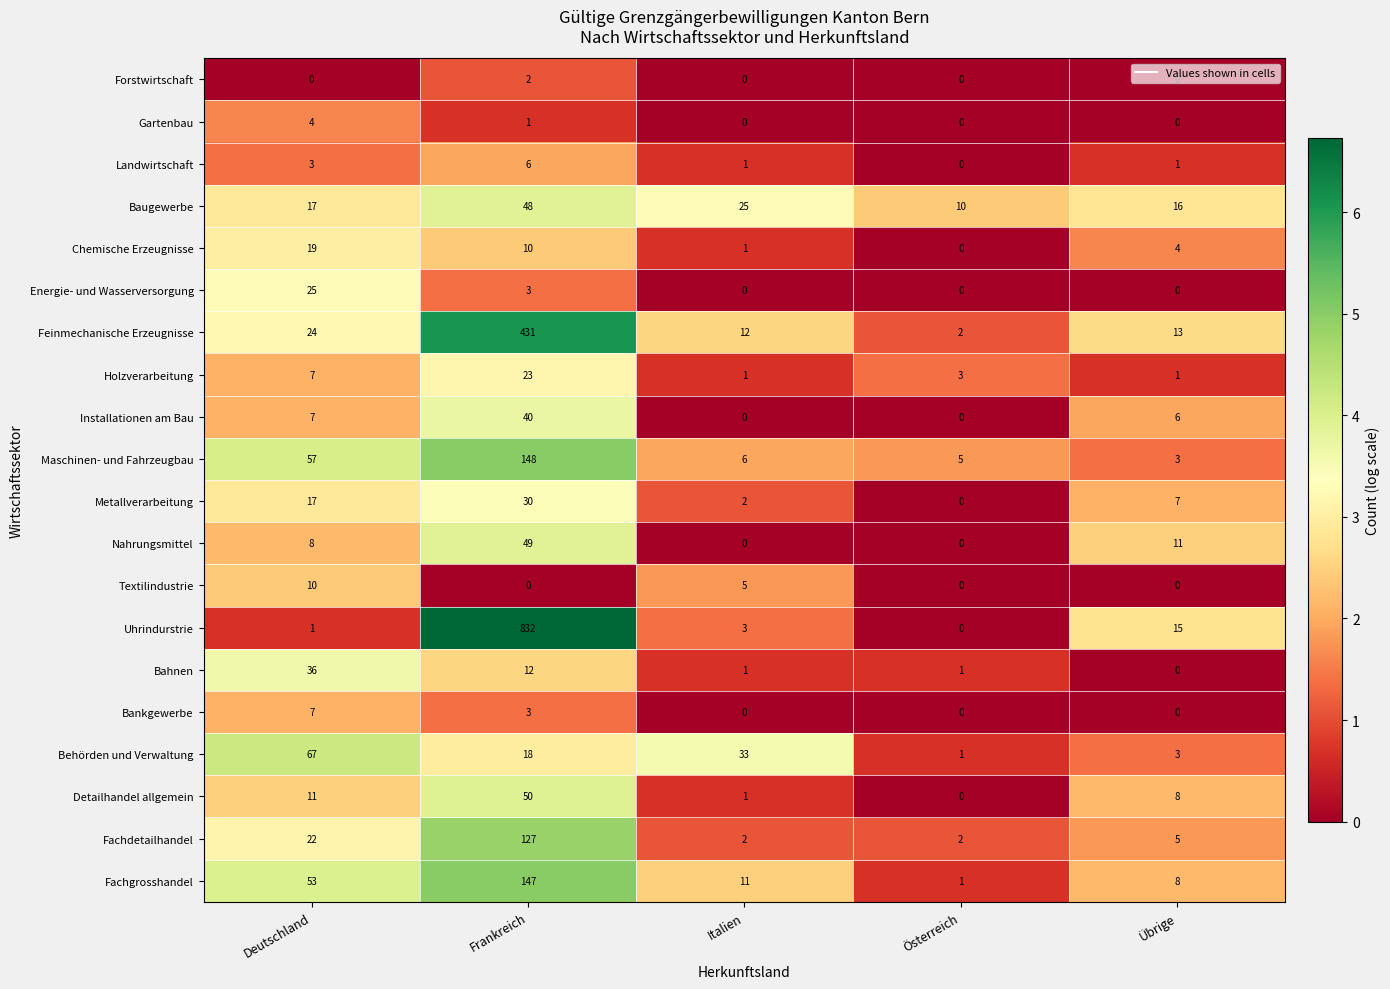

Which series has the largest total across all categories?

Uhrindurstrie